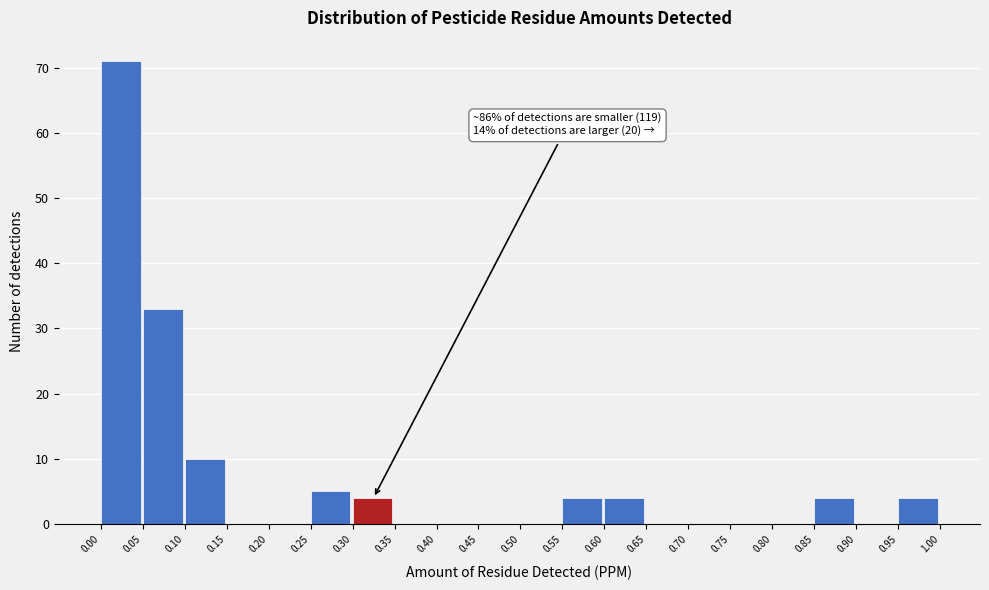

Over which range of the x-axis is the bar tallest?

0.00 to 0.05